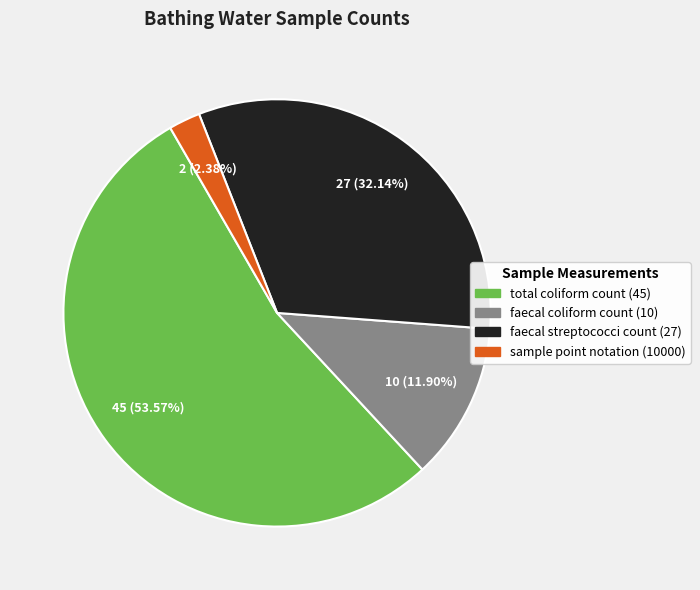

To the nearest percent, what portion does sample point notation (10000) represent?

2%